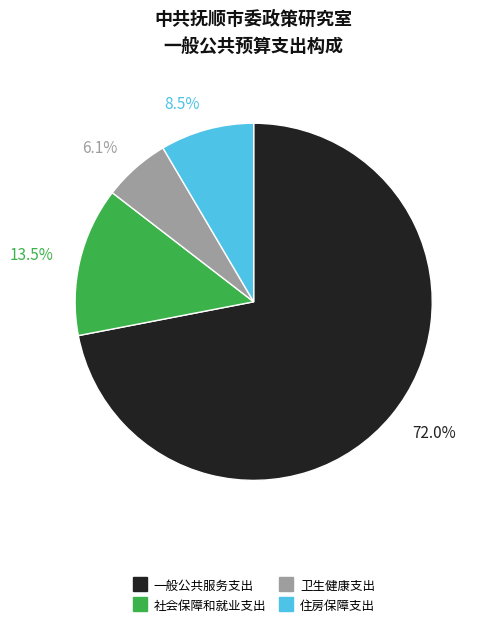

What is the ratio of the value at 卫生健康支出 to the value at 住房保障支出?

0.7